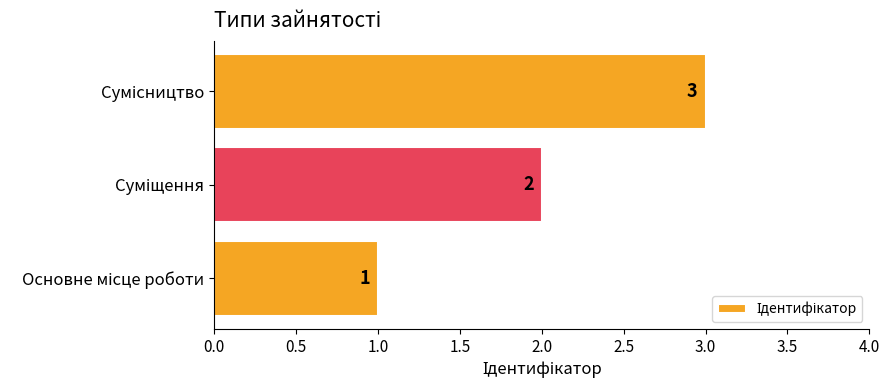

Are the bars grouped side by side (vs. stacked)?

No